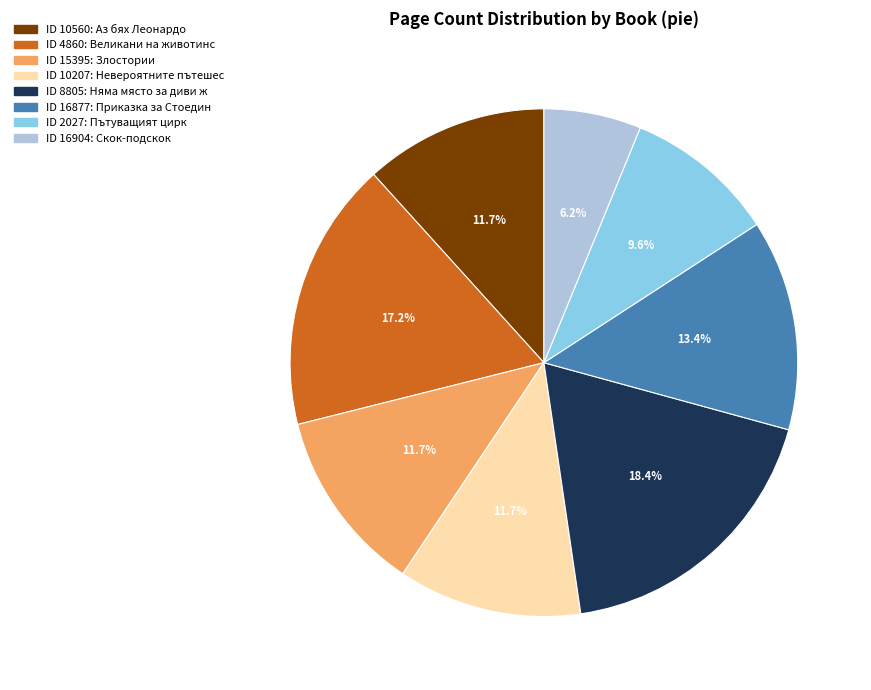

Is there a majority slice in this chart?

No